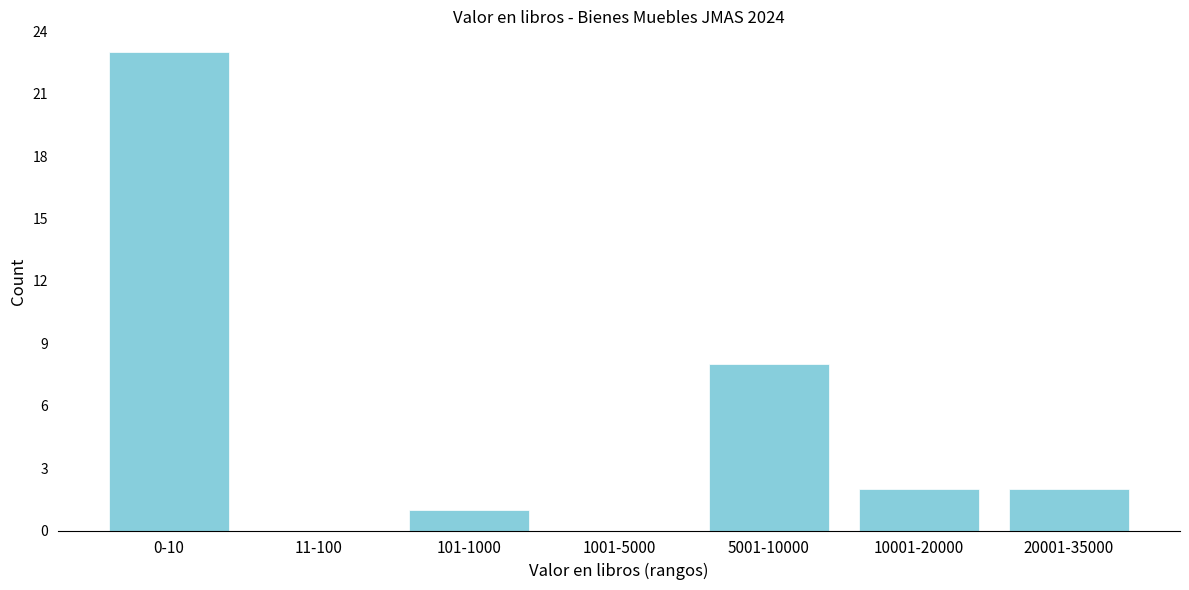

Reading right to left, what are all the values shown in this chart?

20001-35000=2	10001-20000=2	5001-10000=8	1001-5000=0	101-1000=1	11-100=0	0-10=23